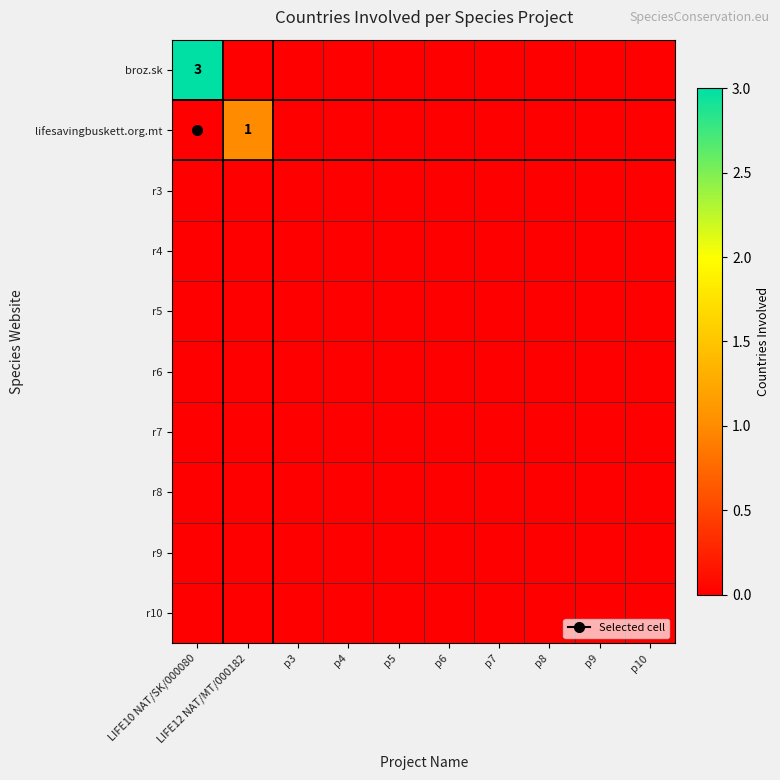

Between p7 and p4, which is larger?

p7